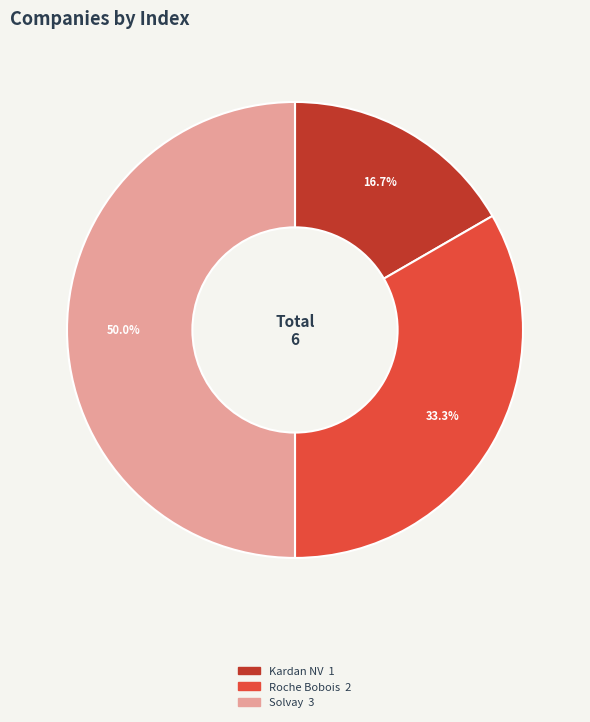

How many slices are in this pie chart?

3